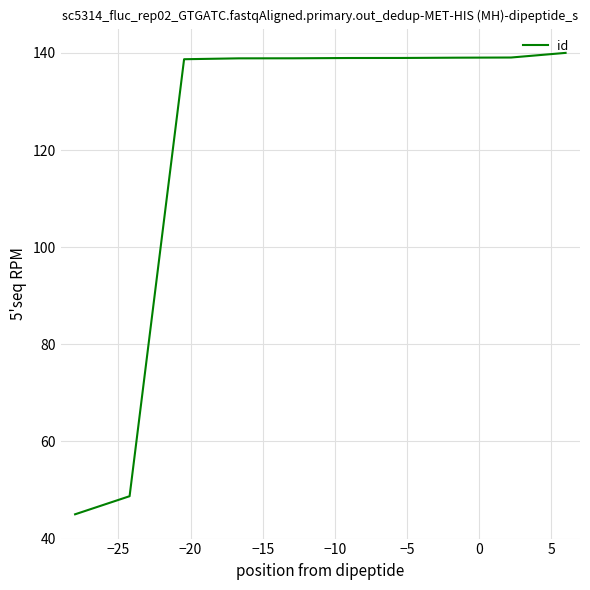

What is the maximum value shown in the chart?

140.0